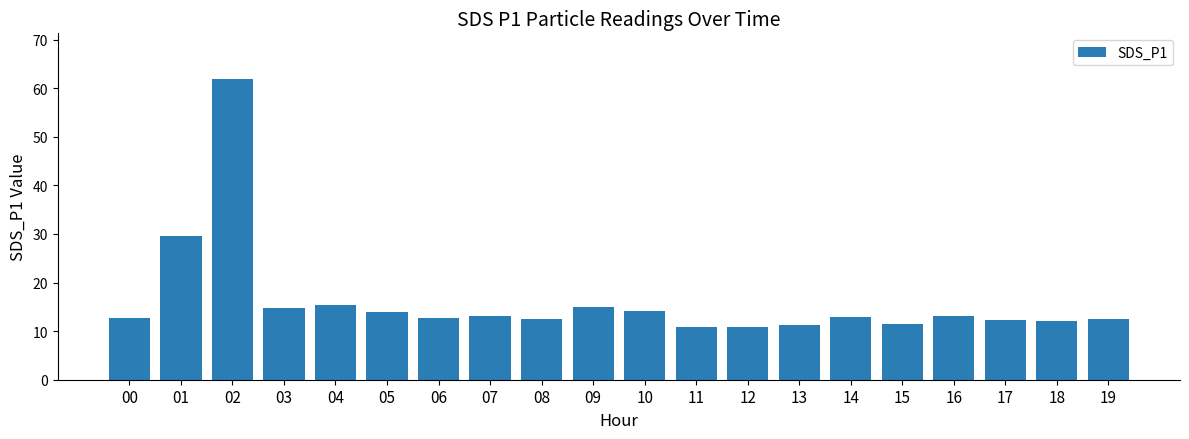

Between 04 and 16, which is larger?

04